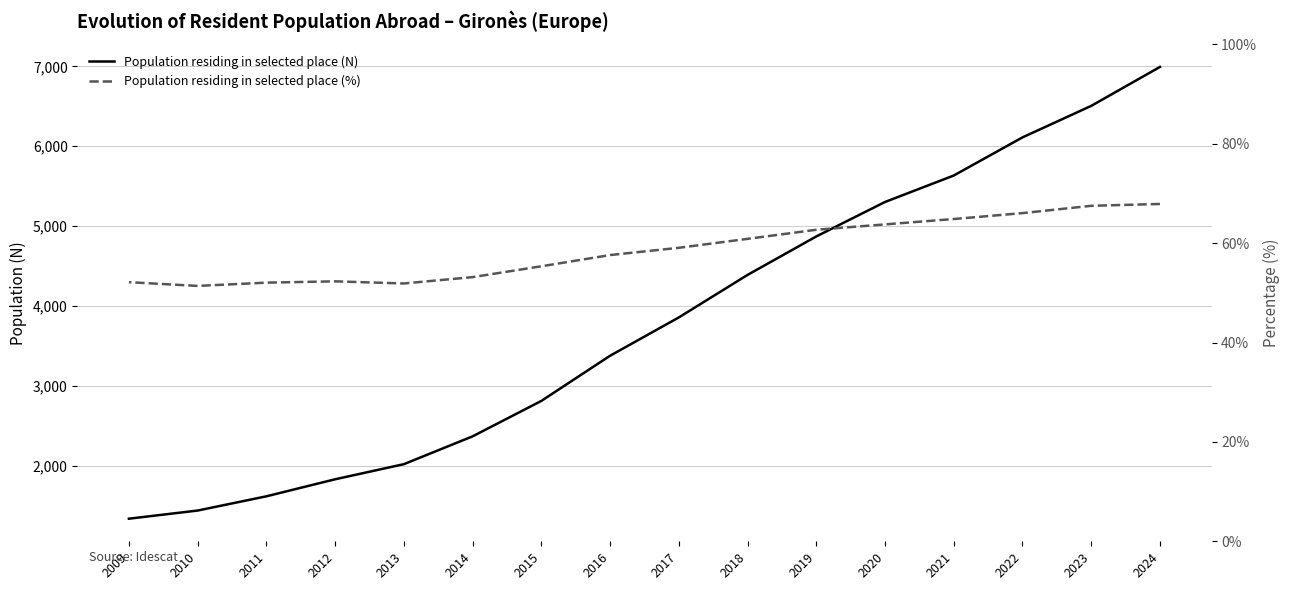

Which has a higher value, 2023 or 2017?

2023